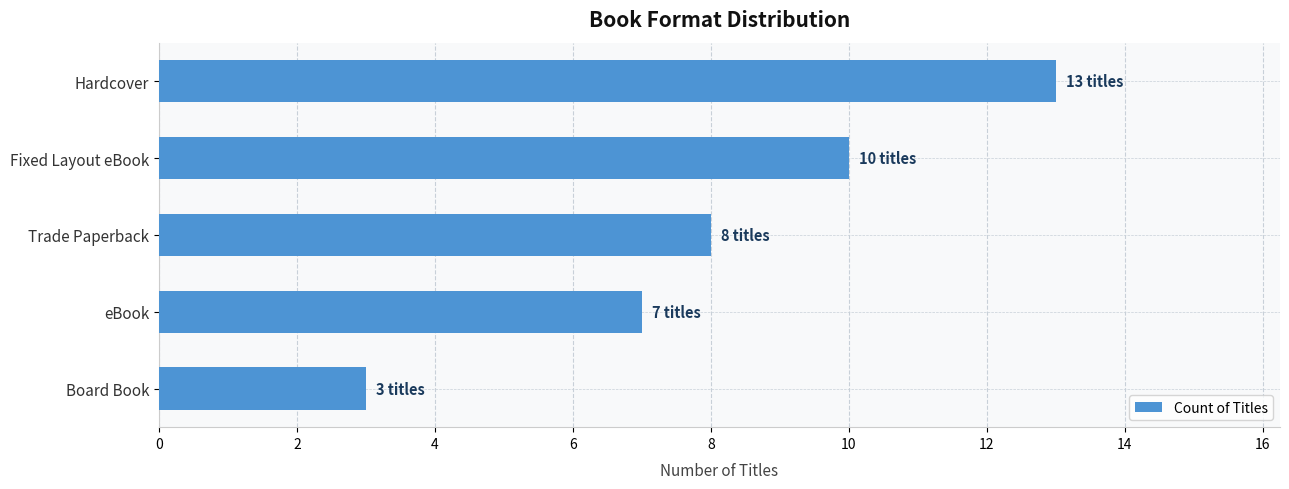

Reading top to bottom, list all the values displayed in this chart.

13	10	8	7	3